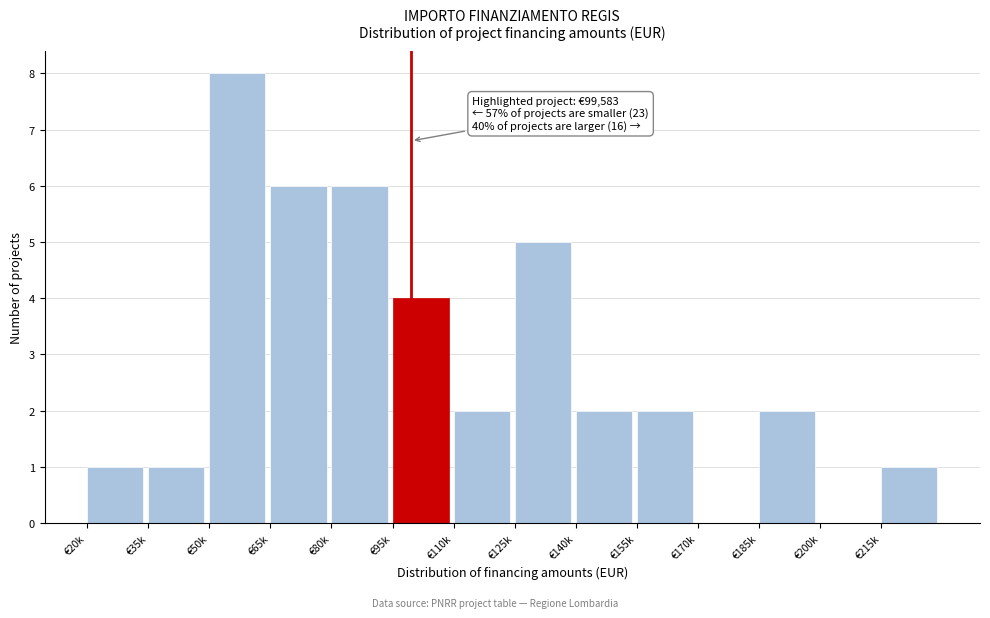

Reading left to right, what are all the values shown in this chart?

€20k=1	€35k=1	€50k=8	€65k=6	€80k=6	€95k=4	€110k=2	€125k=5	€140k=2	€155k=2	€170k=0	€185k=2	€200k=0	€215k=1